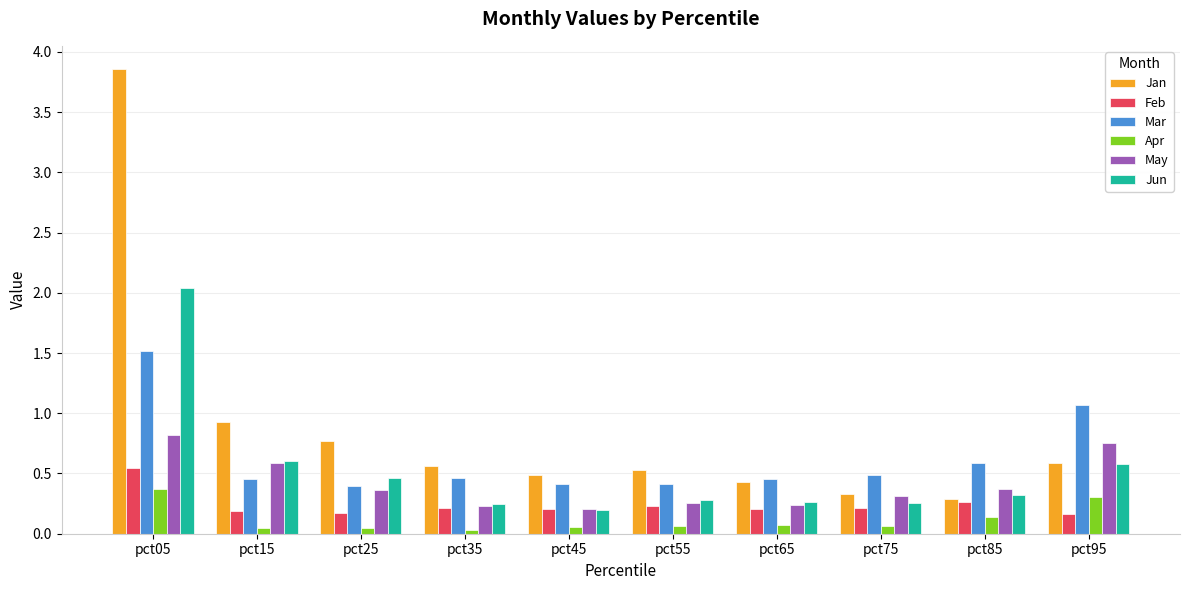

Rank the series by their maximum value, from highest to lowest.

Jan, Jun, Mar, May, Feb, Apr